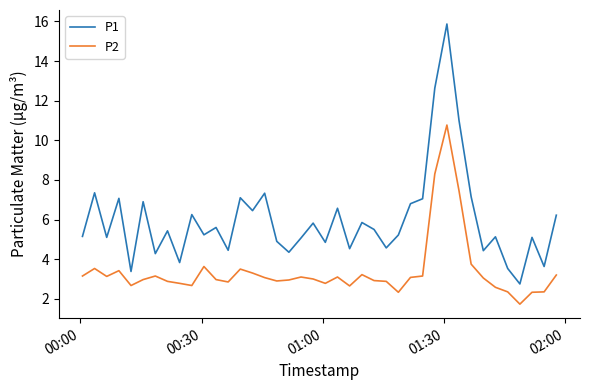

True or false: P2 and P1 cross at least once.

False